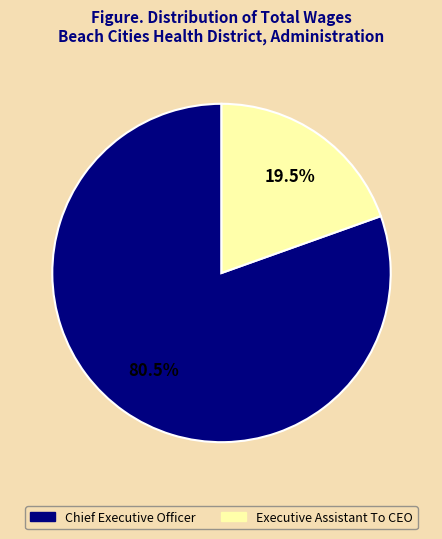

To the nearest percent, what is the average slice percentage?

50%